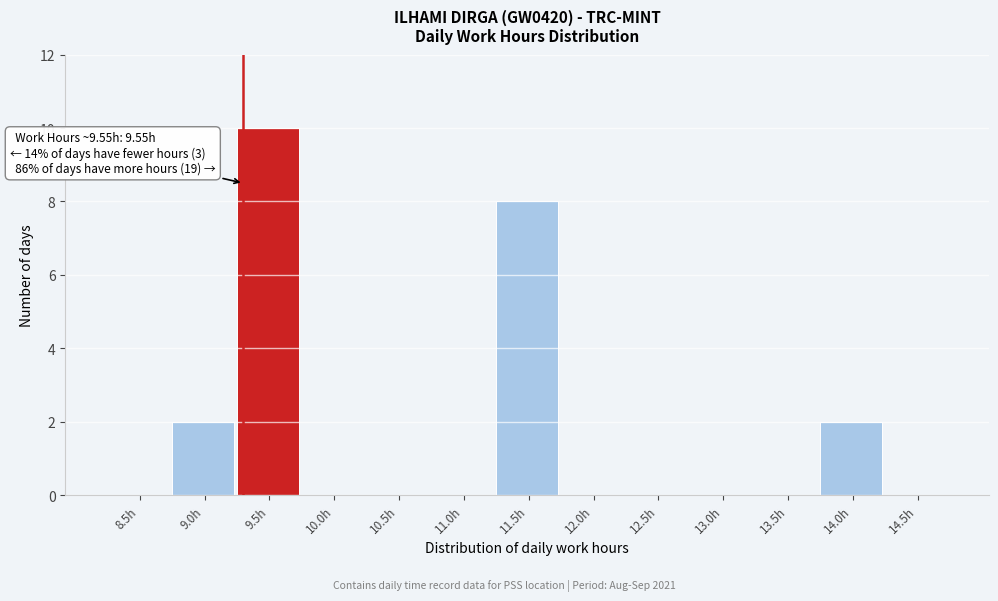

Reading left to right, extract all data points from this chart.

8.5h=0	9.0h=2	9.5h=10	10.0h=0	10.5h=0	11.0h=0	11.5h=8	12.0h=0	12.5h=0	13.0h=0	13.5h=0	14.0h=2	14.5h=0